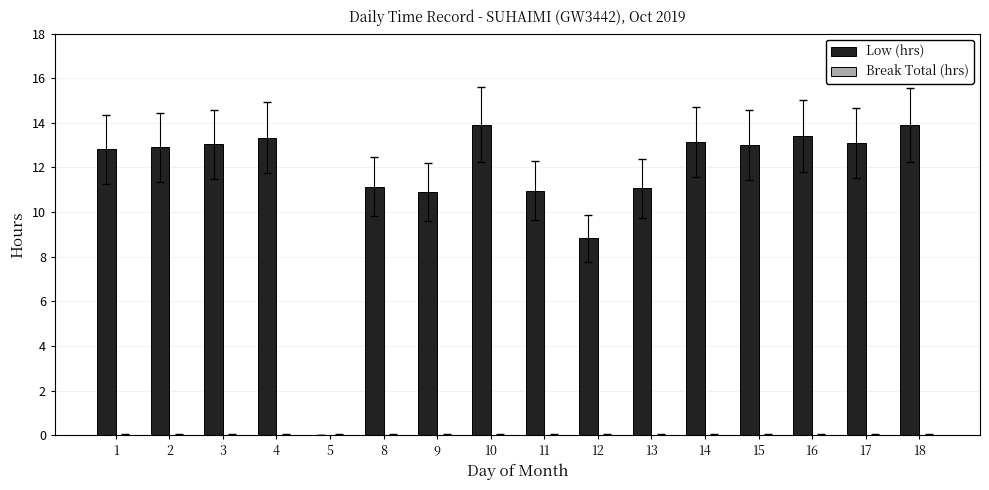

The chart shows a value of 11.1 at 8. True or false?

True